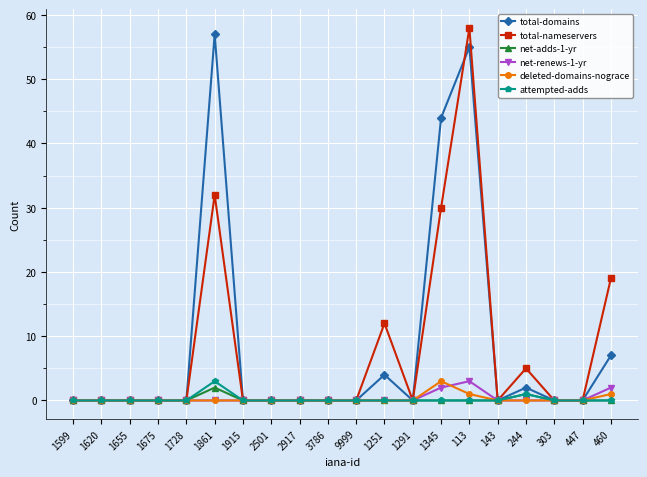

Between 2917 and 113, which series saw the biggest shift?

total-nameservers